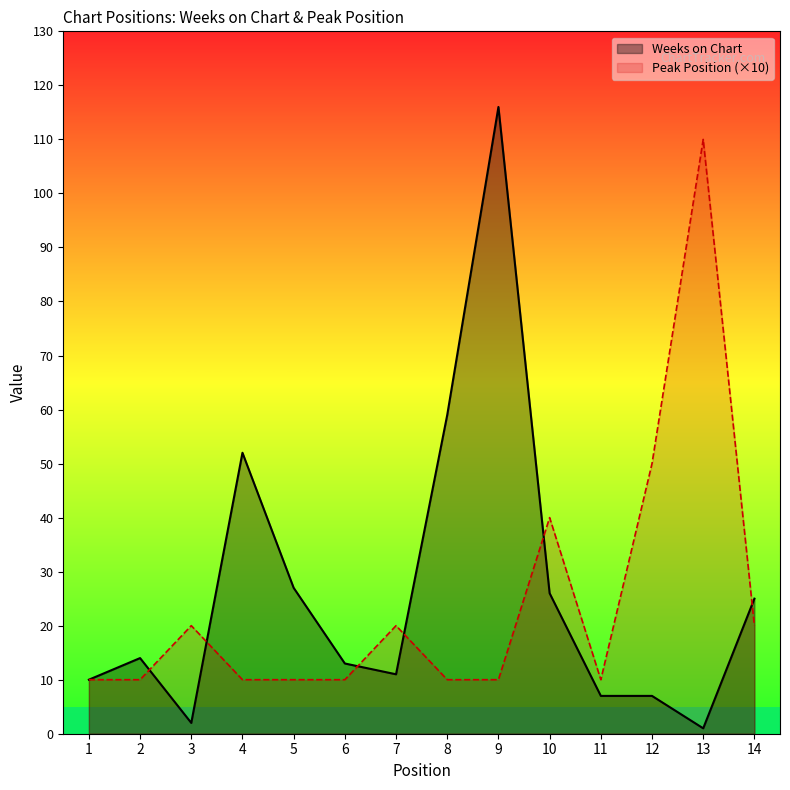

Count the number of categories in the chart.

14